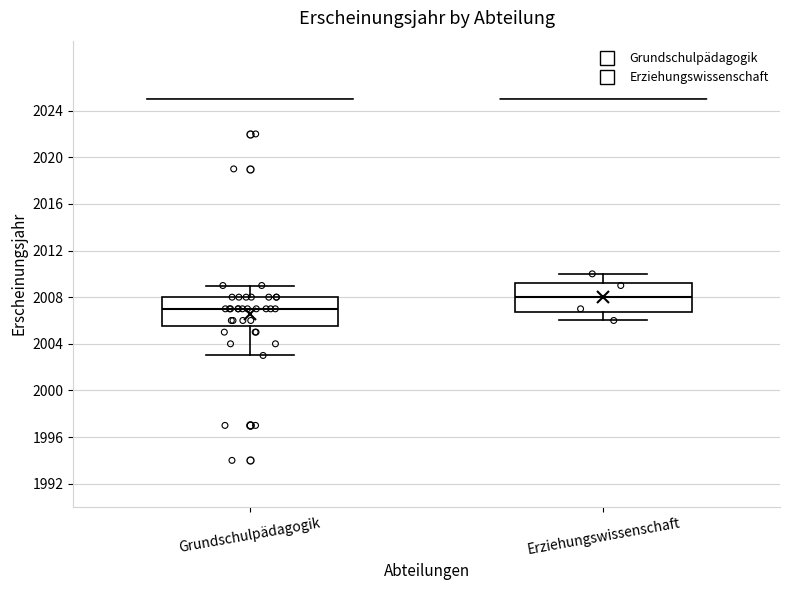

Where does the median line of the box for Grundschulpädagogik sit on the y-axis? The values are not printed on the chart, so give them approximately, as read against the axis.

2007.0